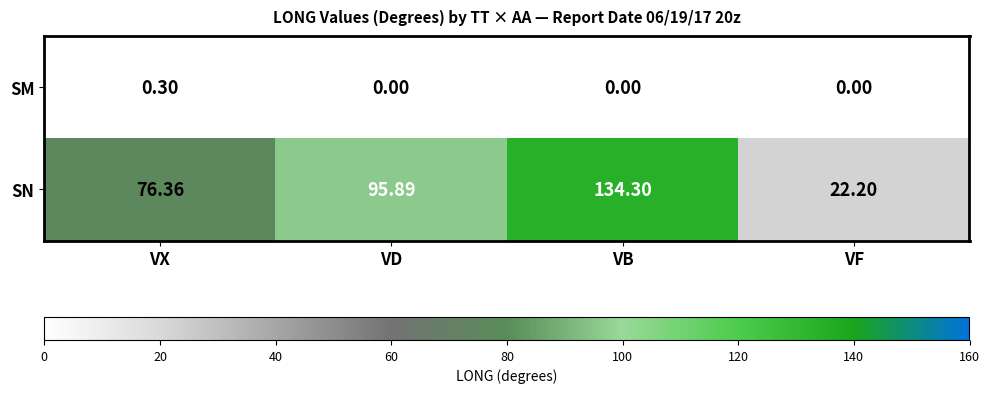

Is the value of SM at VF greater than the value of SN at VF?

No